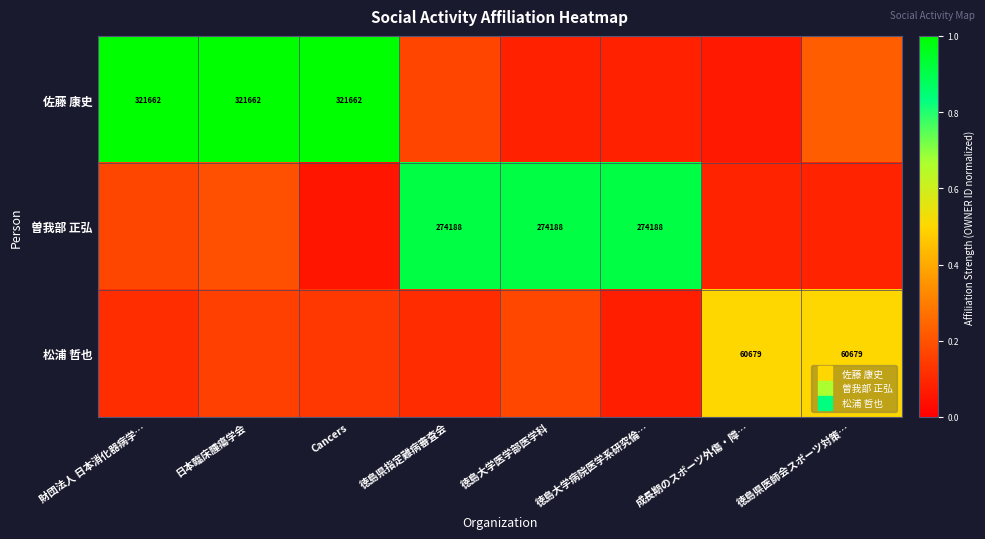

True or false: 佐藤 康史 has a value of 0.0 at 徳島大学医学部医学科.

False